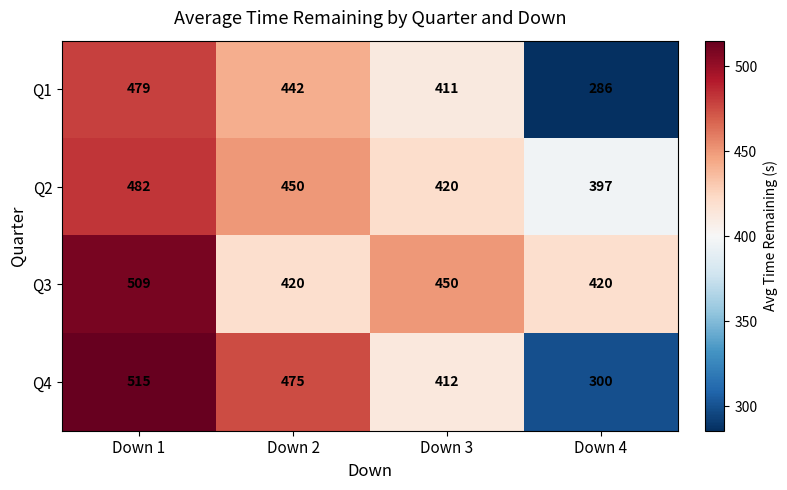

What is the minimum value shown in the chart?

286